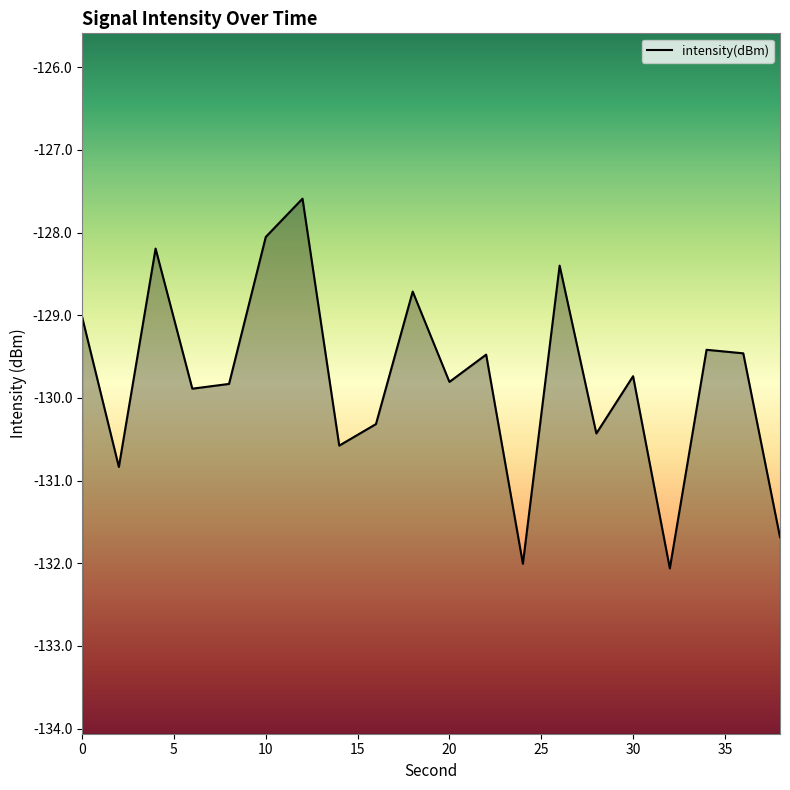

True or false: the data shows -197.3 at 32.

False